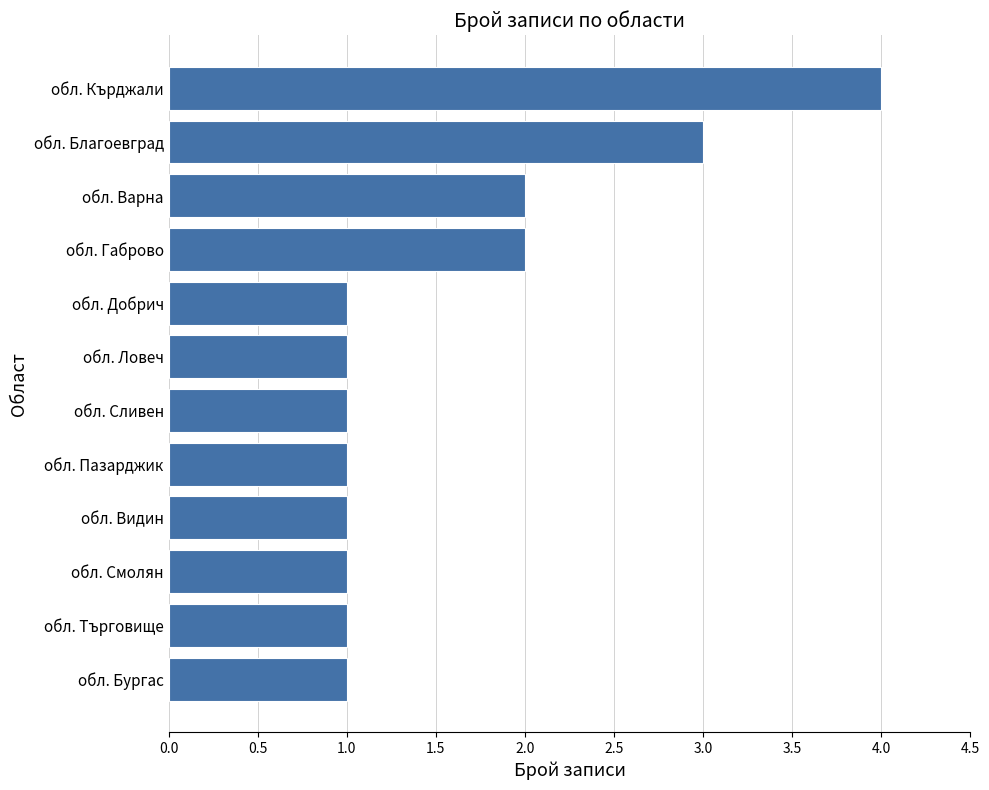

How many bars are there in total?

12